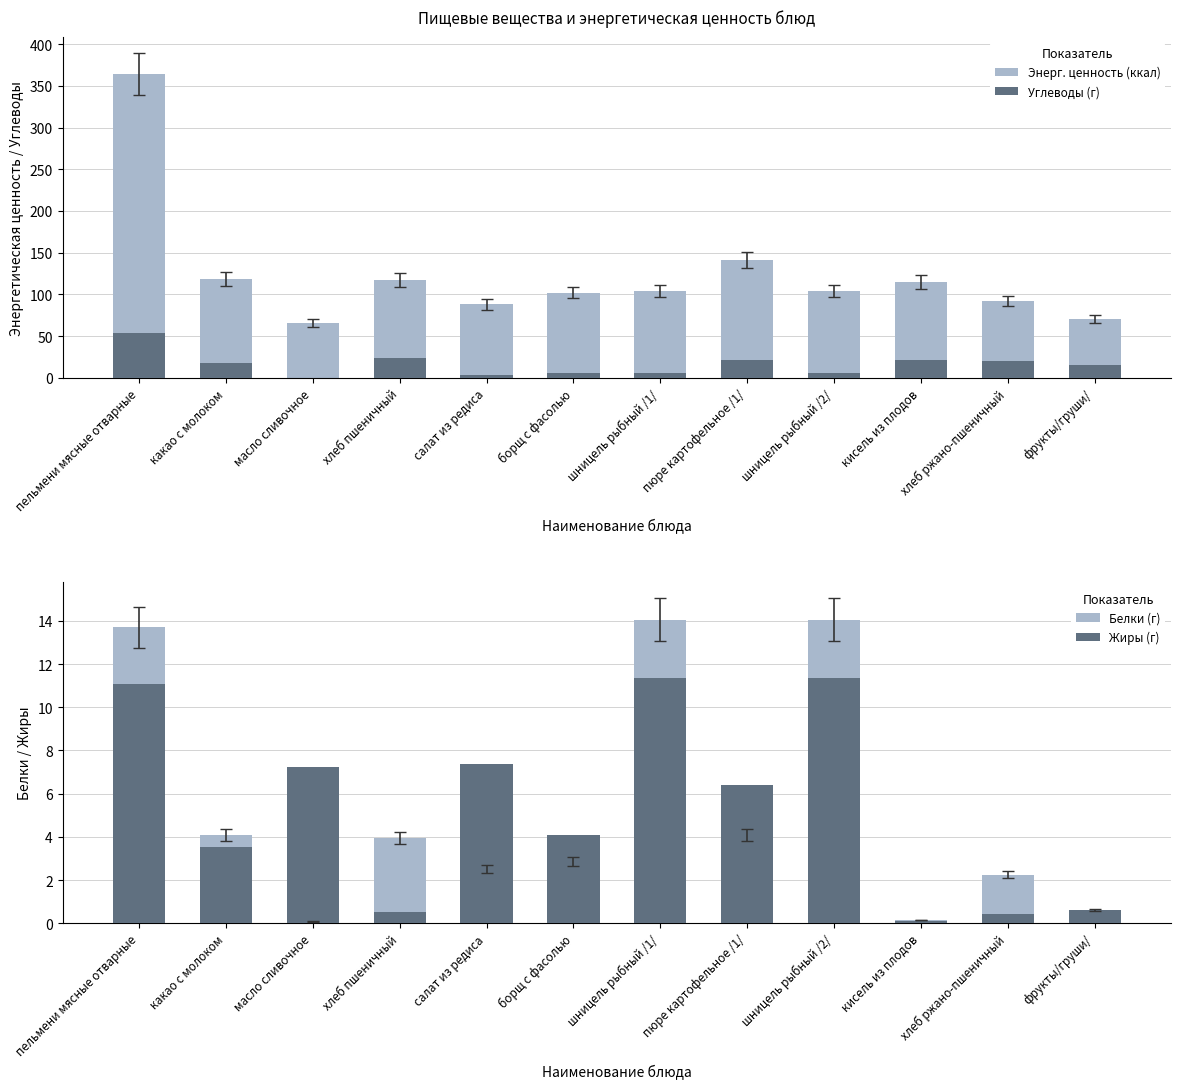

Is it true that Белки (г) equals 1.6 at борщ с фасолью?

False